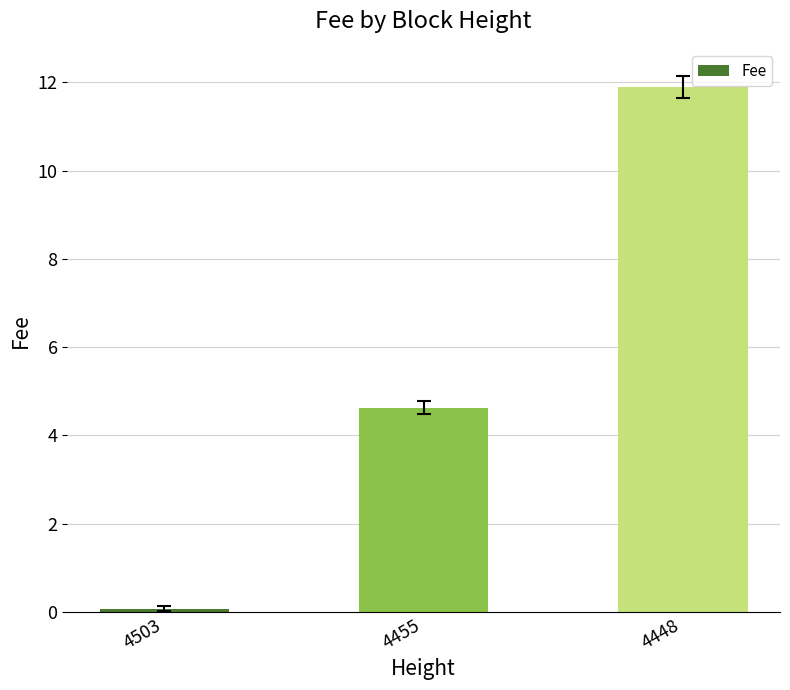

The chart shows a value of 6.8 at 4455. True or false?

False